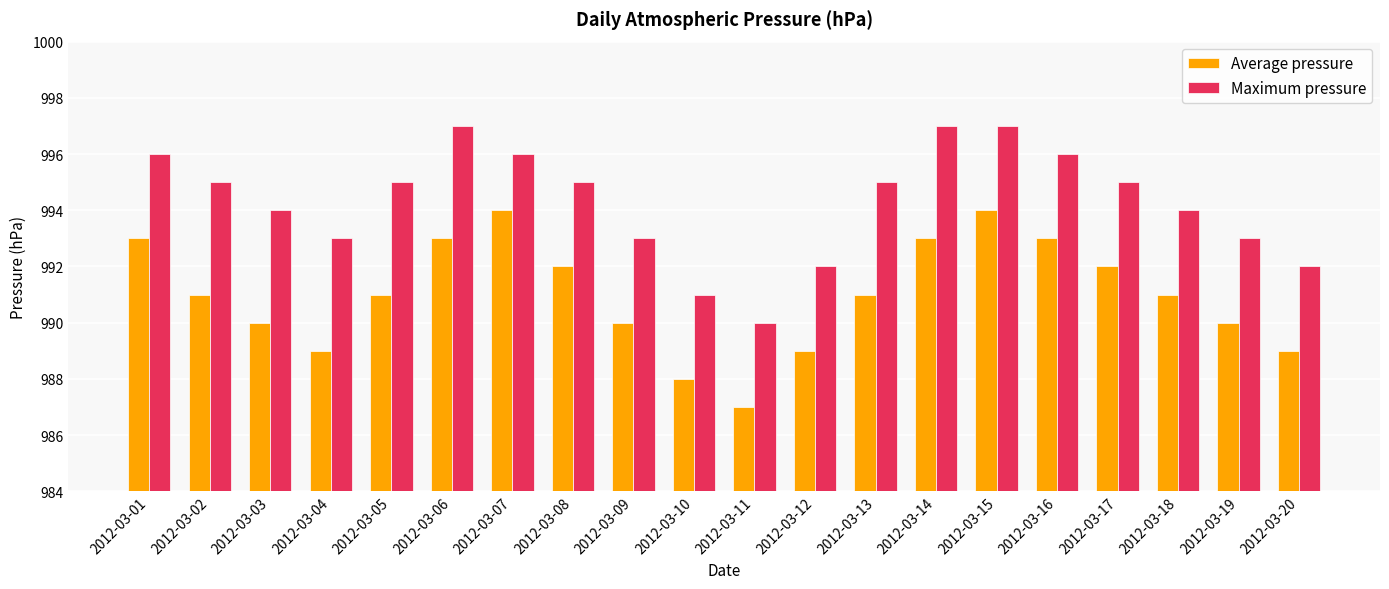

What is the difference between the maximum and minimum values in the Maximum pressure series?

7